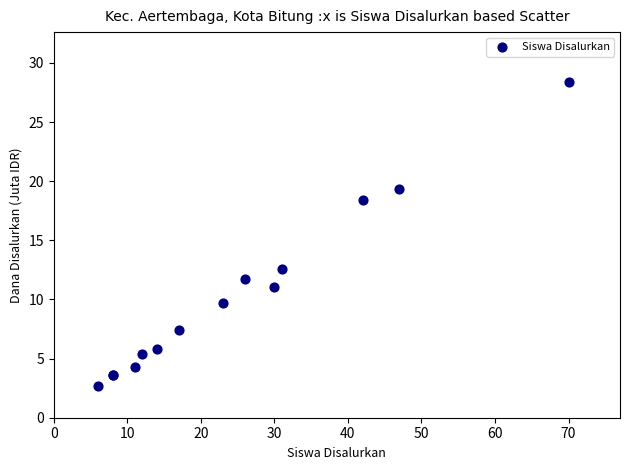

What Y value in the scatter plot is closest to 15?

12.6